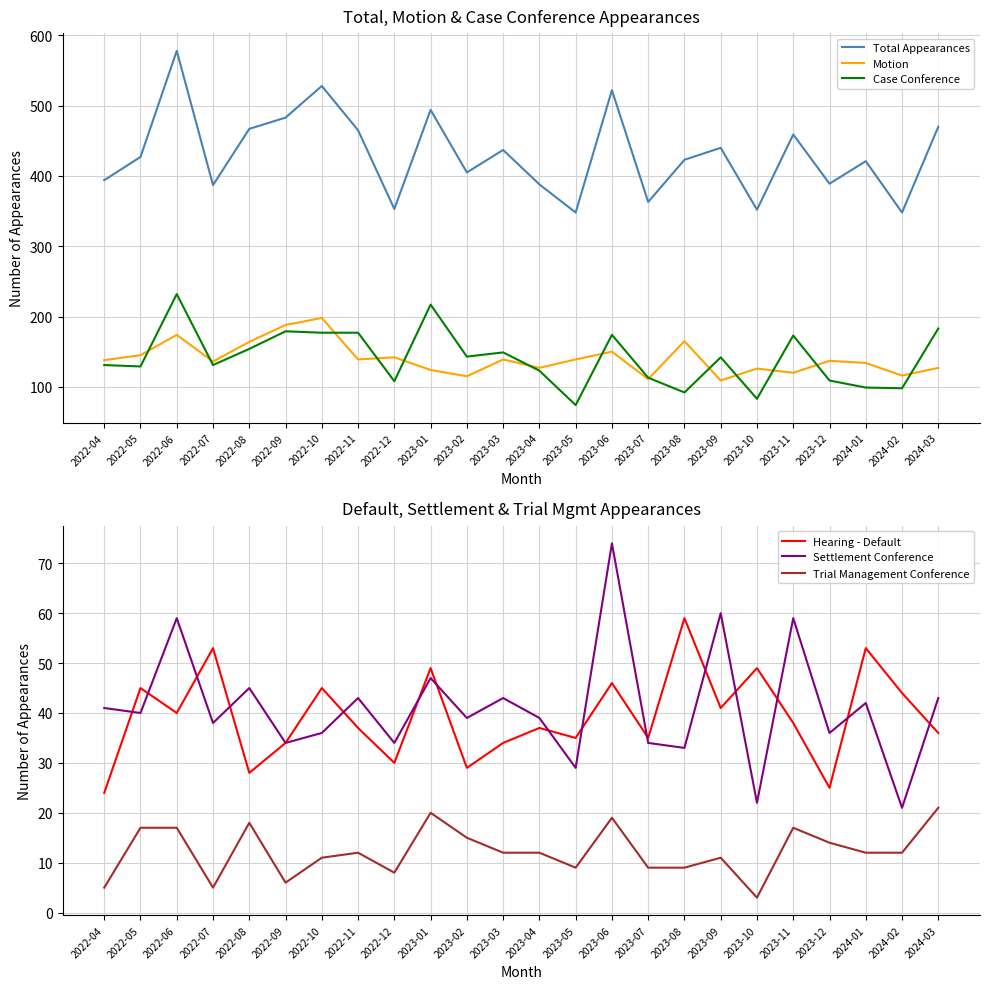

At which category is the sum across all series the highest?

2022-06